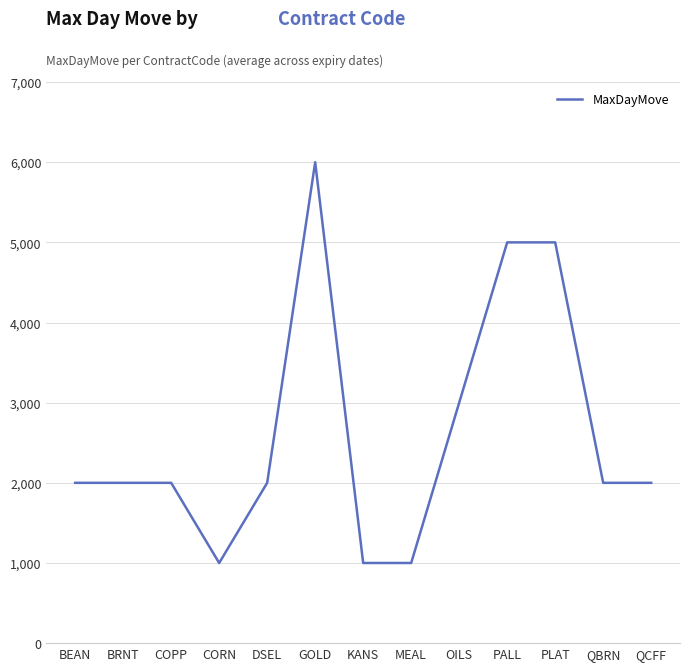

At which label is the value closest to 3500?

OILS